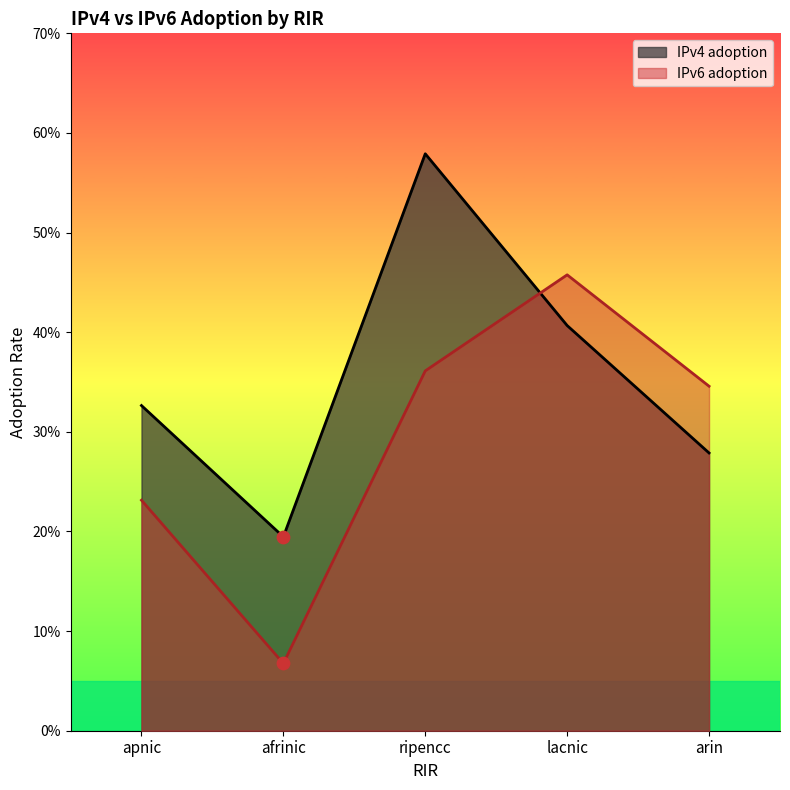

What is the total value across all series at afrinic?

0.3